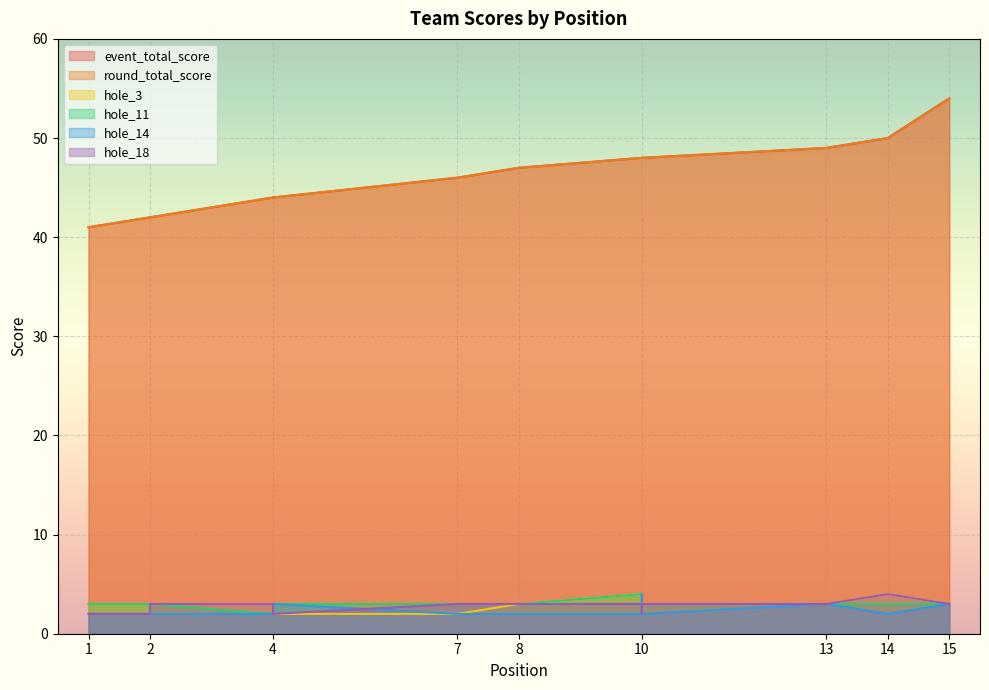

What is the difference between the maximum and minimum values in the hole_14 series?

2